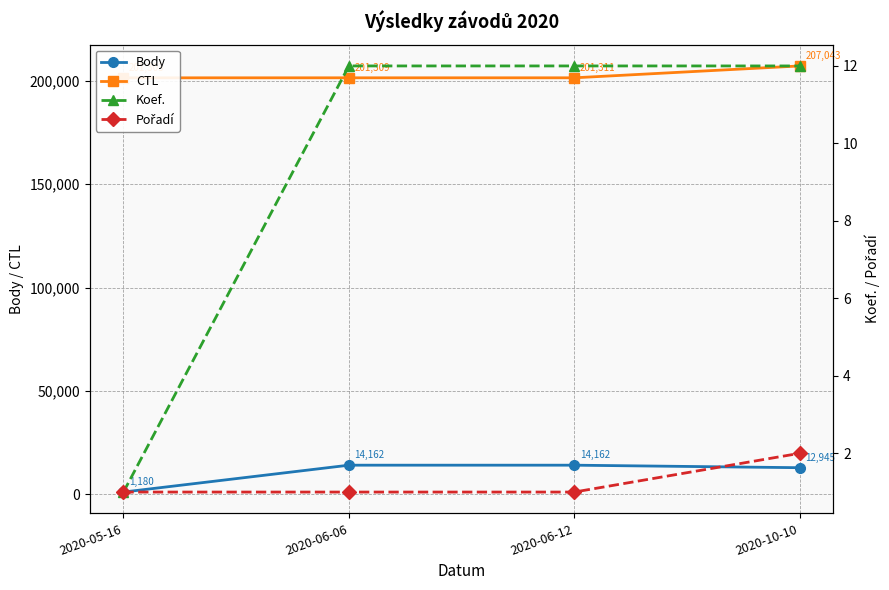

Which label corresponds to the largest value in the chart?

2020-10-10